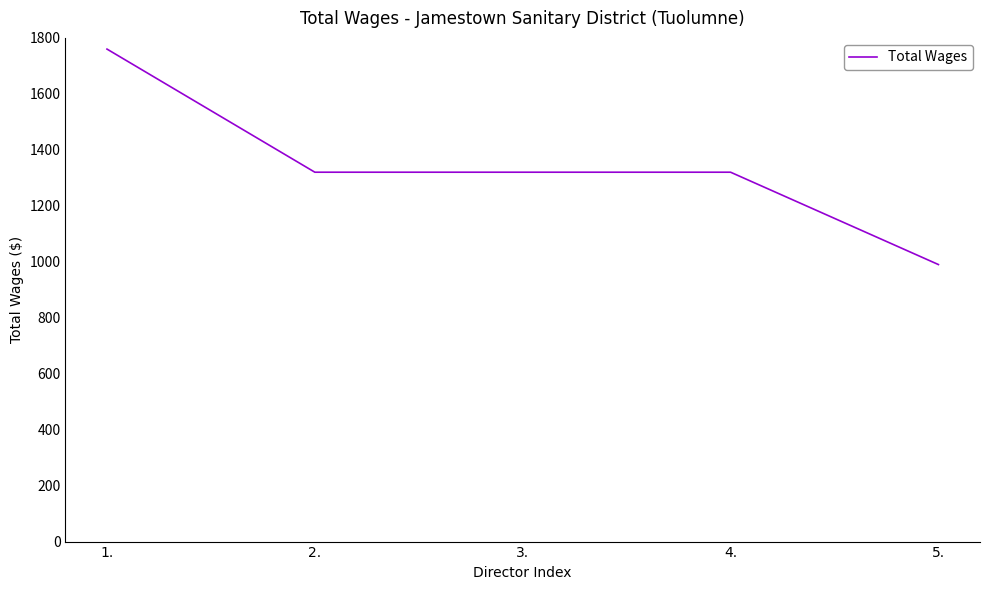

What is the difference between the second highest and minimum values?

330